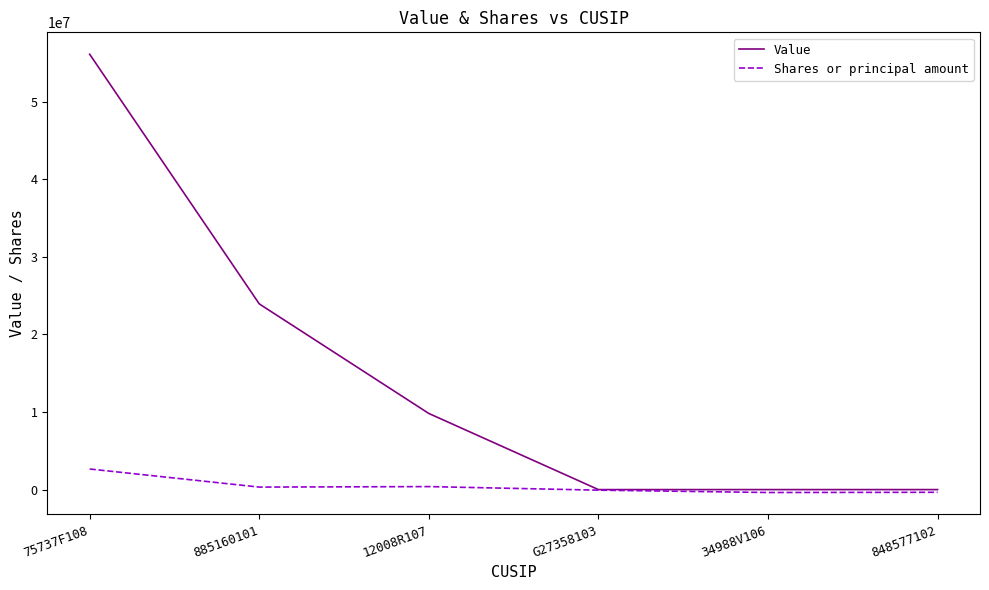

At 885160101, list the series in order from smallest to largest.

Shares or principal amount, Value